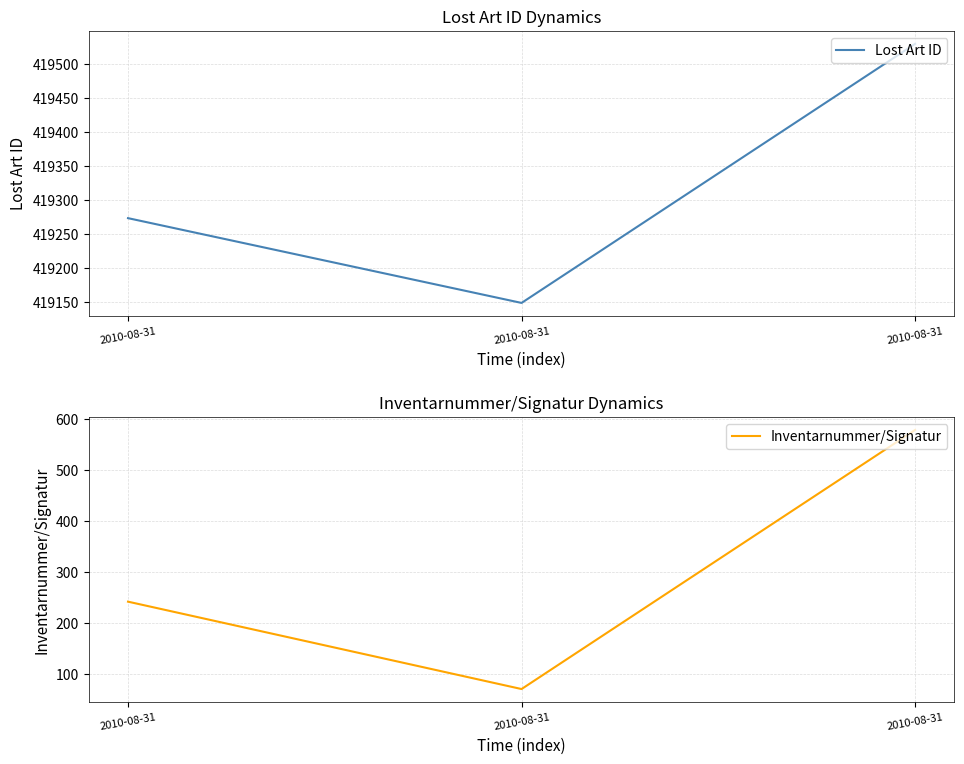

What is the difference between the maximum and minimum values in the Lost Art ID series?

382